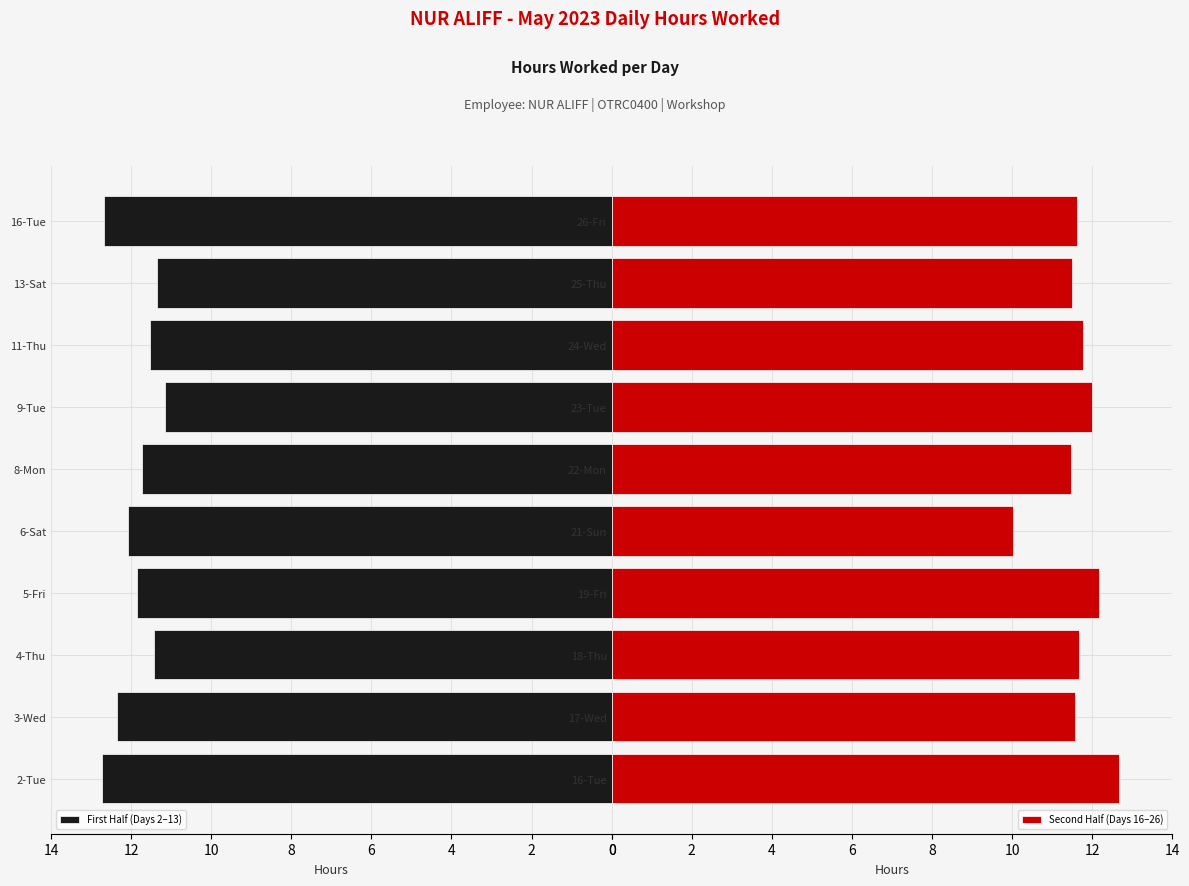

What is the difference between the First Half (Days 2–13) values at 4-Thu and 9-Tue?

0.3